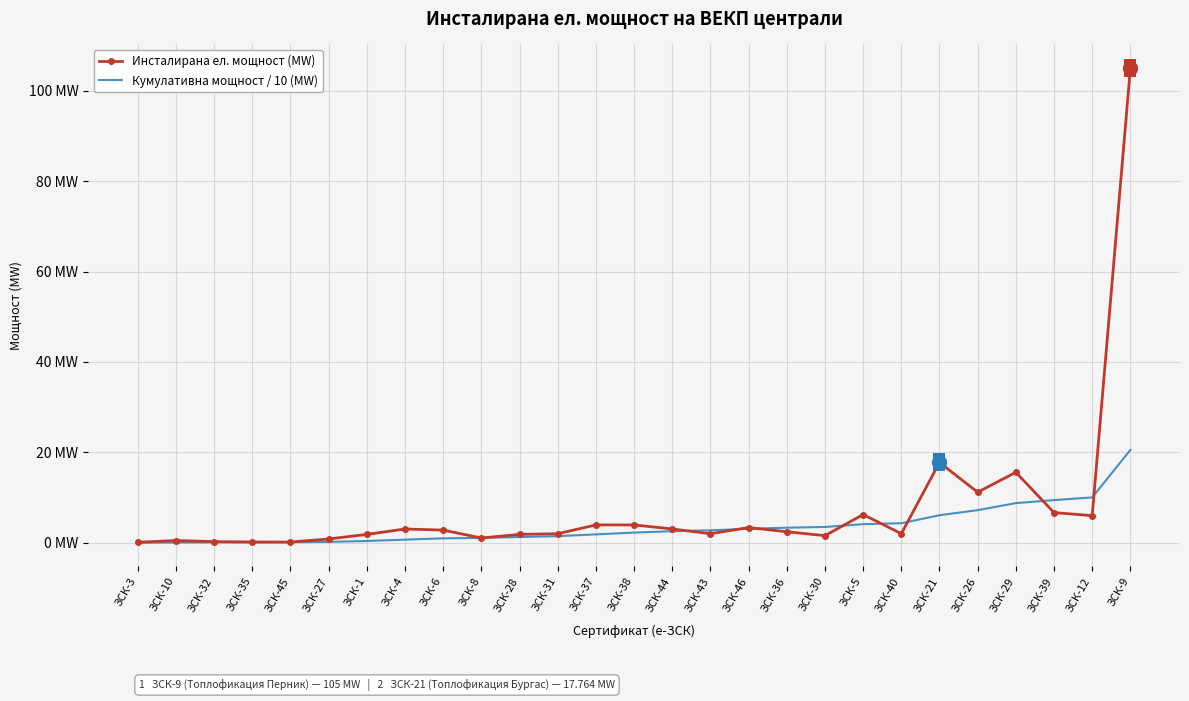

What is the approximate value of Инсталирана ел. мощност (MW) at ЗСК-27?

0.8